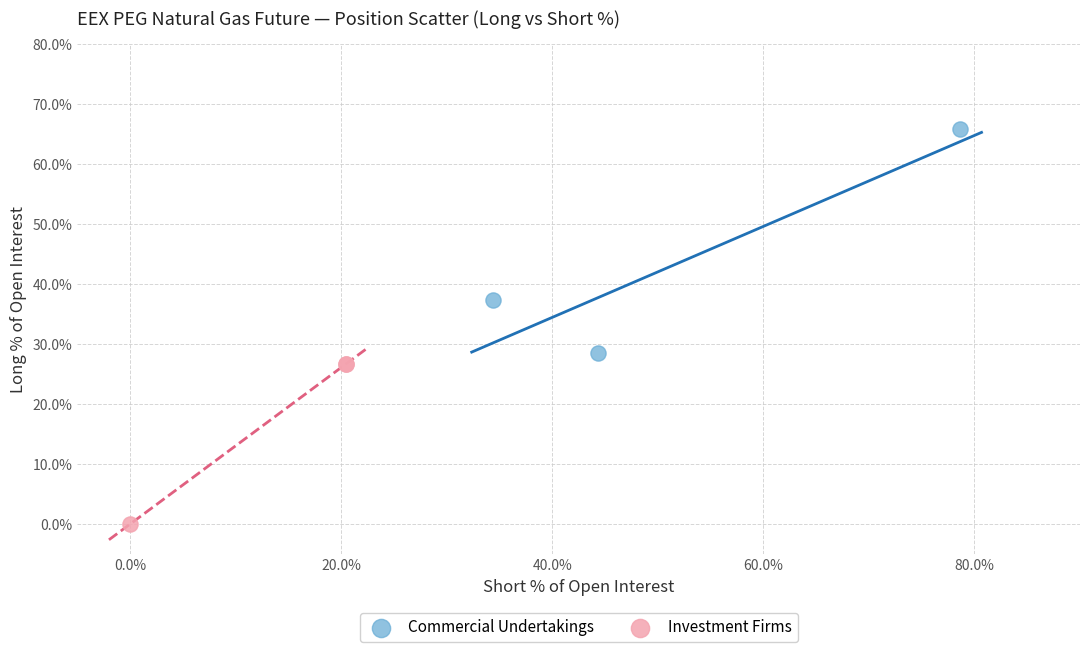

Which series reaches the maximum Y coordinate?

Commercial Undertakings